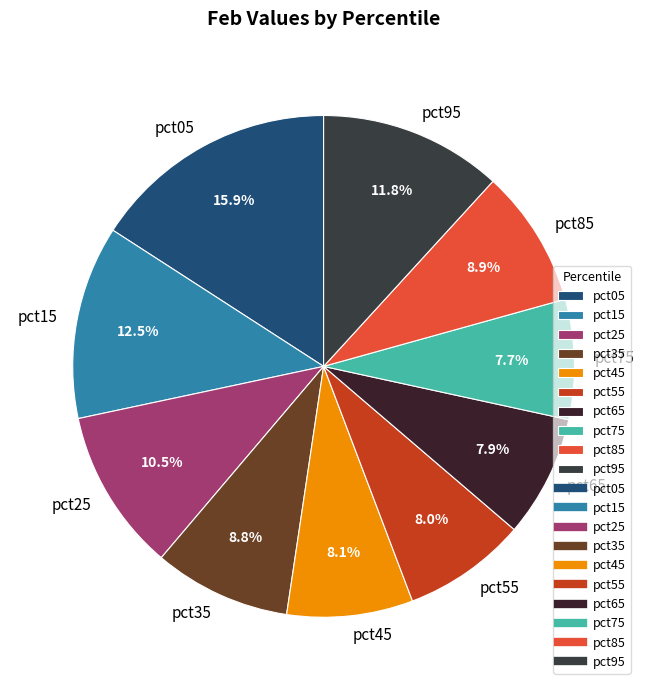

Is there any slice that represents more than half of the pie?

No